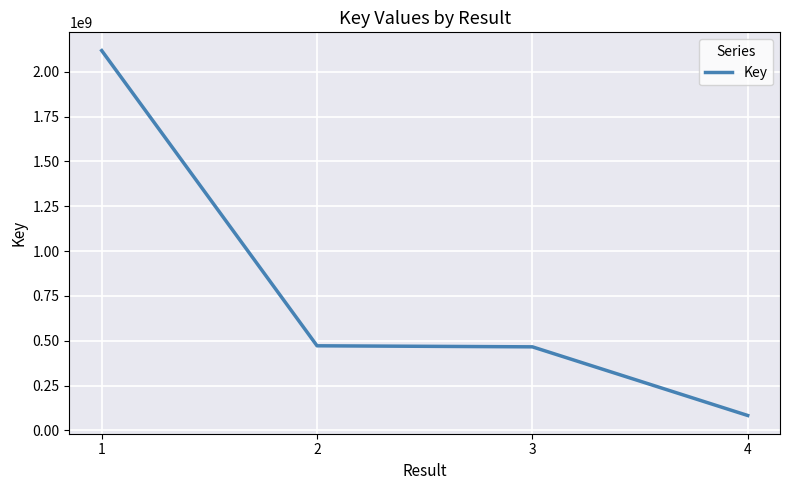

What value does the data have at 1, to the nearest 10?

2117627280